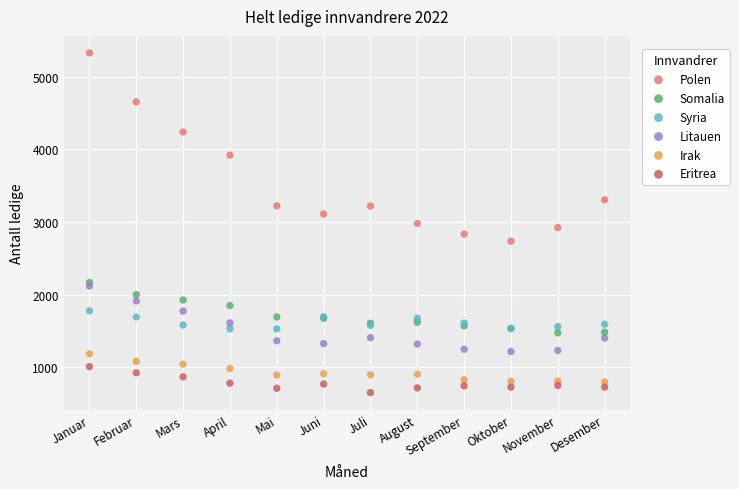

Which series has the widest spread of Y values?

Polen